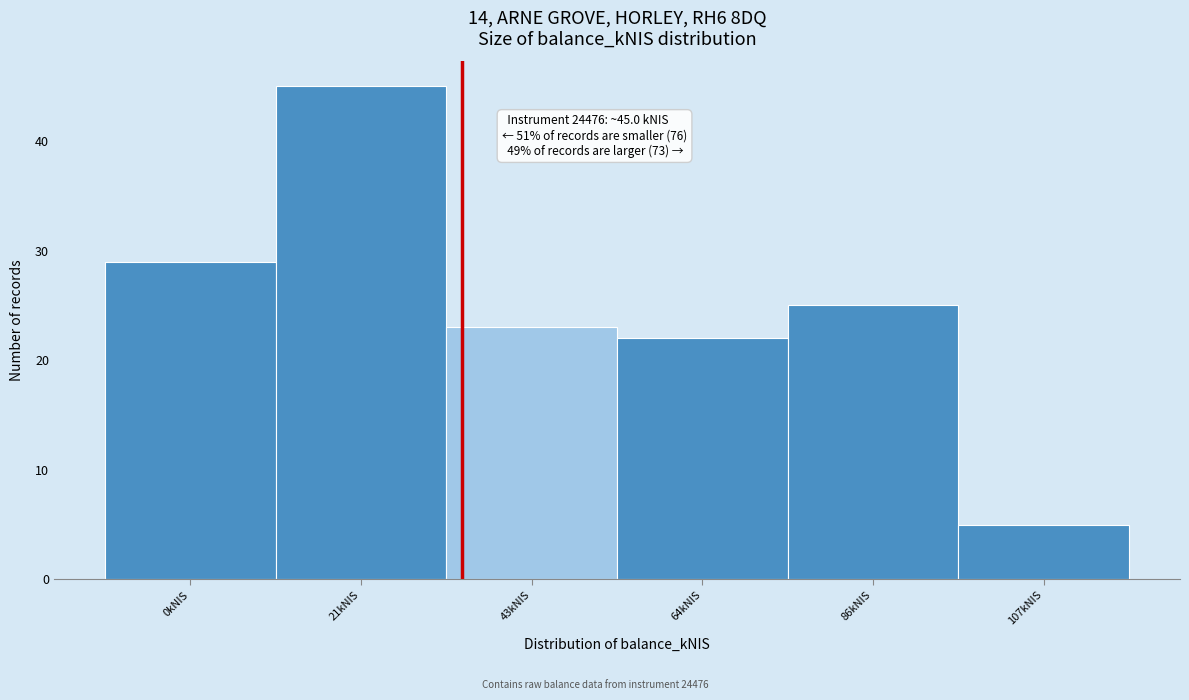

Reading left to right, list all the values displayed in this chart.

29	45	23	22	25	5